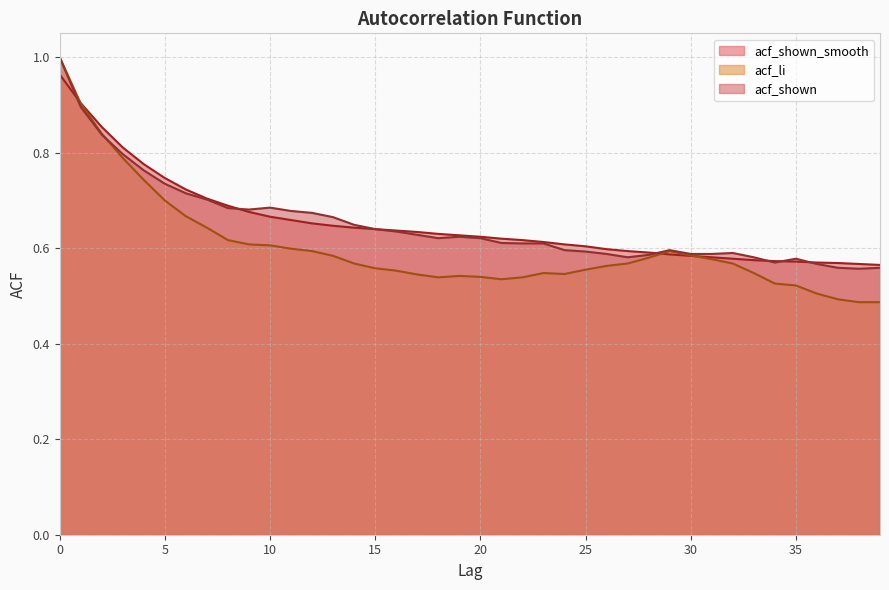

Rank the series by their maximum value, from highest to lowest.

acf_li, acf_shown, acf_shown_smooth